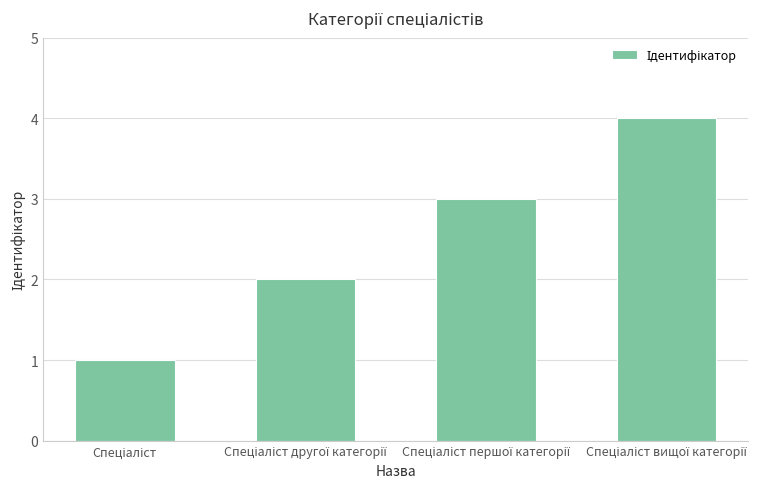

What is the value of the 2nd bar from the left?

2